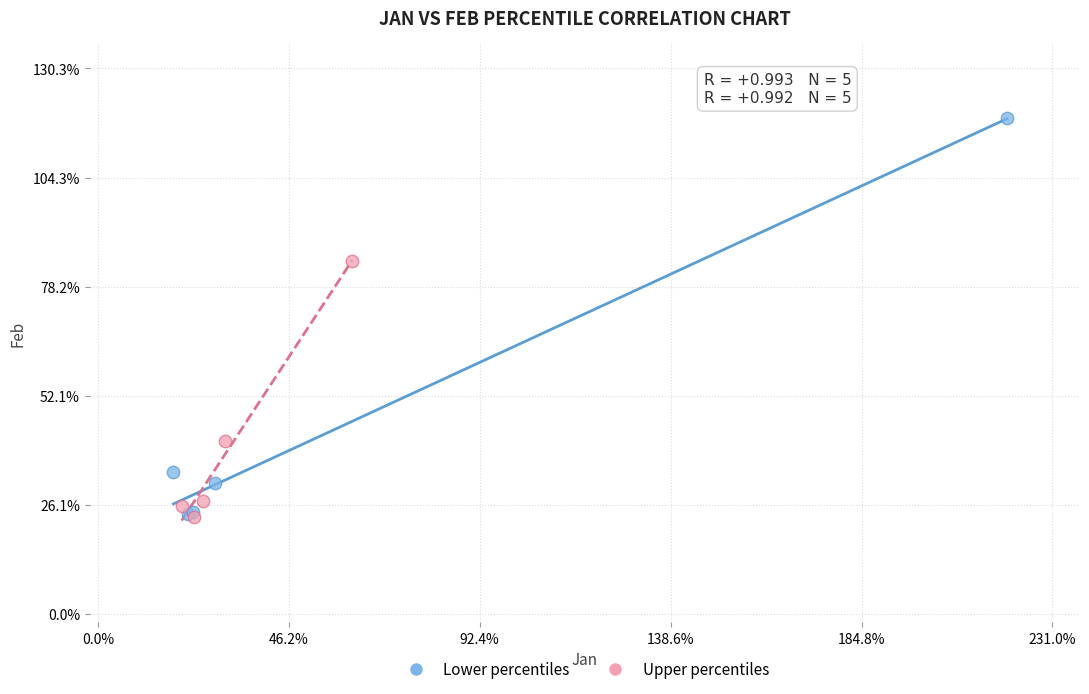

Which series has the largest Y range (max minus min)?

Lower percentiles